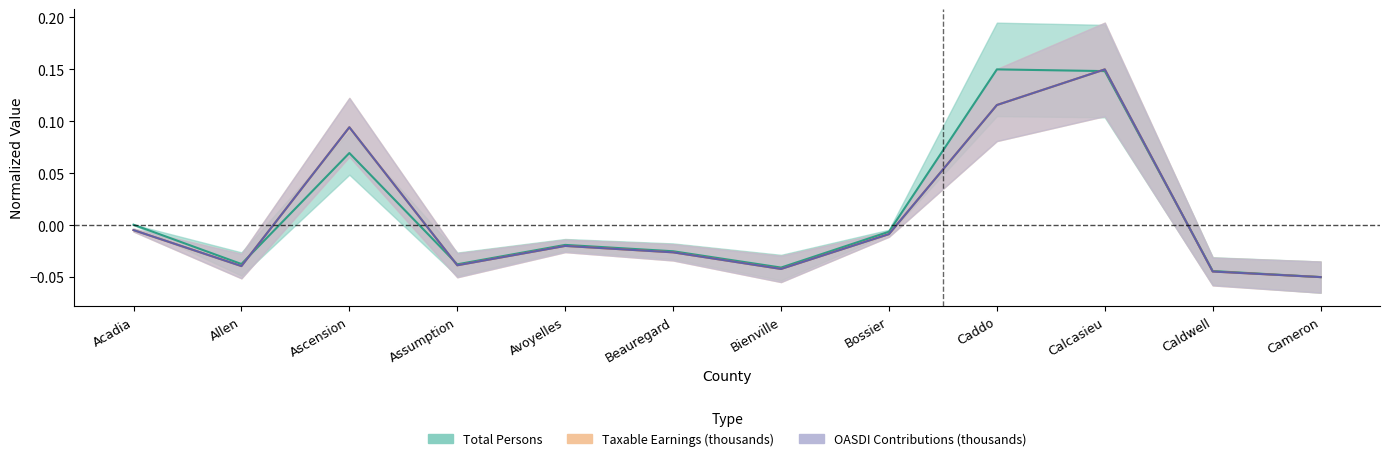

How many values in the Taxable Earnings (thousands) series exceed 0?

3